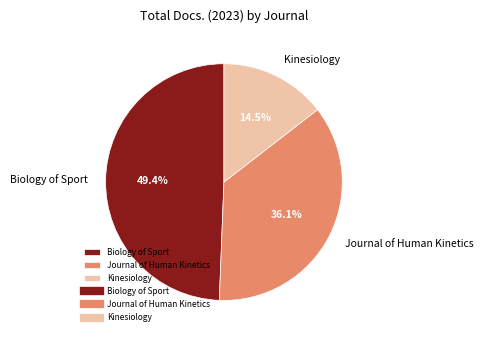

Count the number of slices in the pie.

3